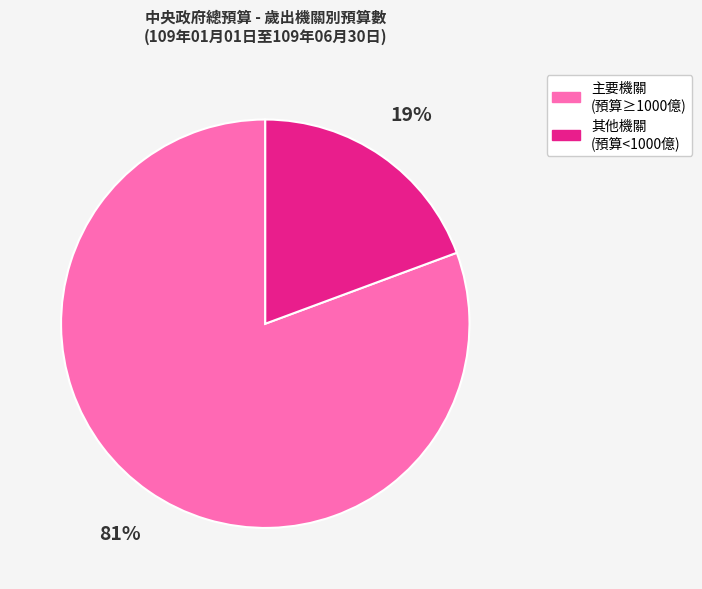

Which has a higher value, 其他機關 (預算<1000億) or 主要機關 (預算≥1000億)?

主要機關 (預算≥1000億)